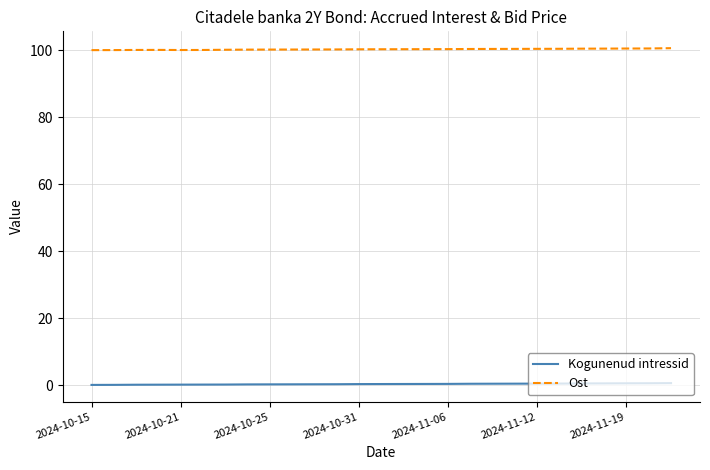

What are all the series names shown in the legend?

Kogunenud intressid, Ost